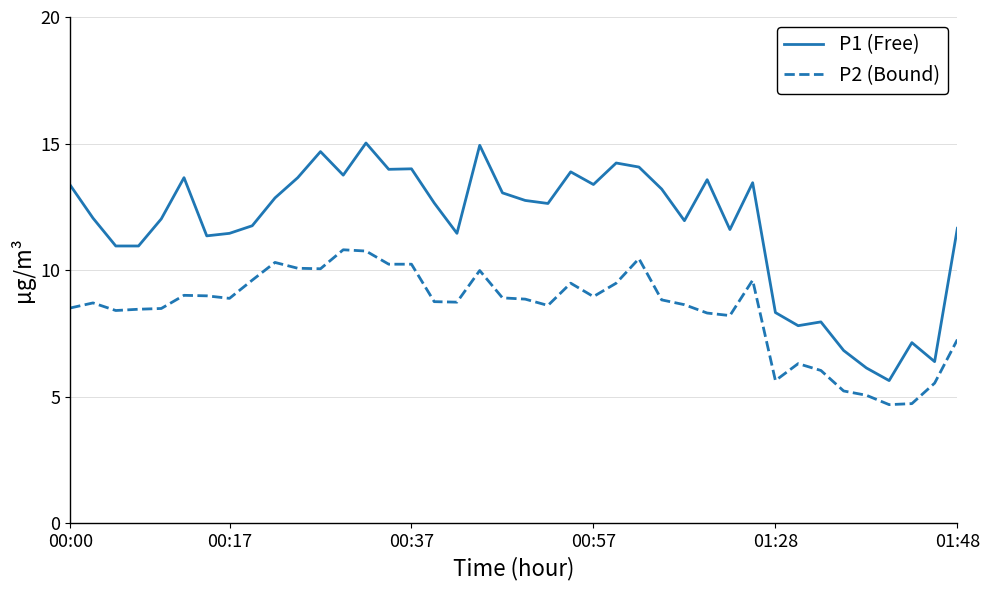

What is the difference between the second highest and second lowest values in the P2 (Bound) series?

6.0